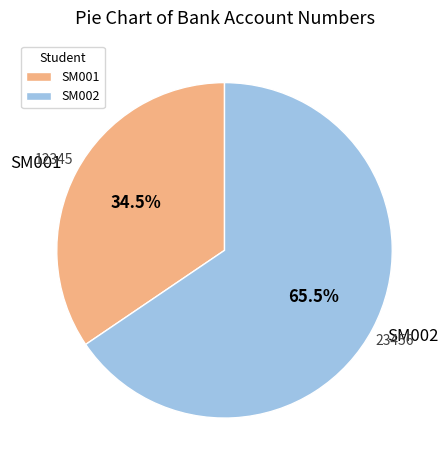

How many slices are in this pie chart?

2